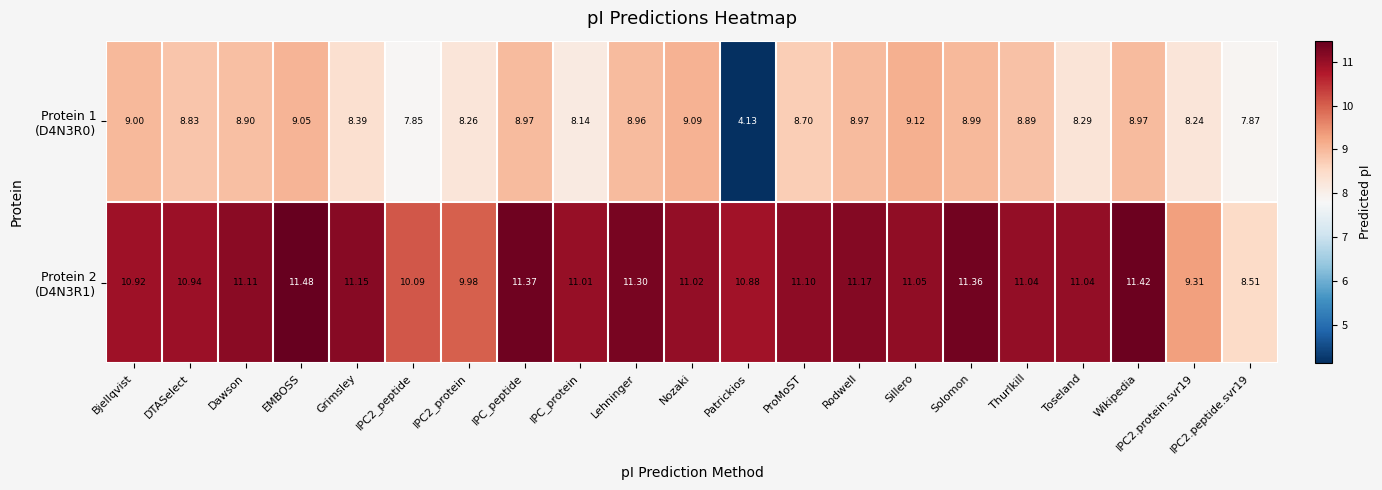

At which category does the chart reach its peak across all series?

EMBOSS